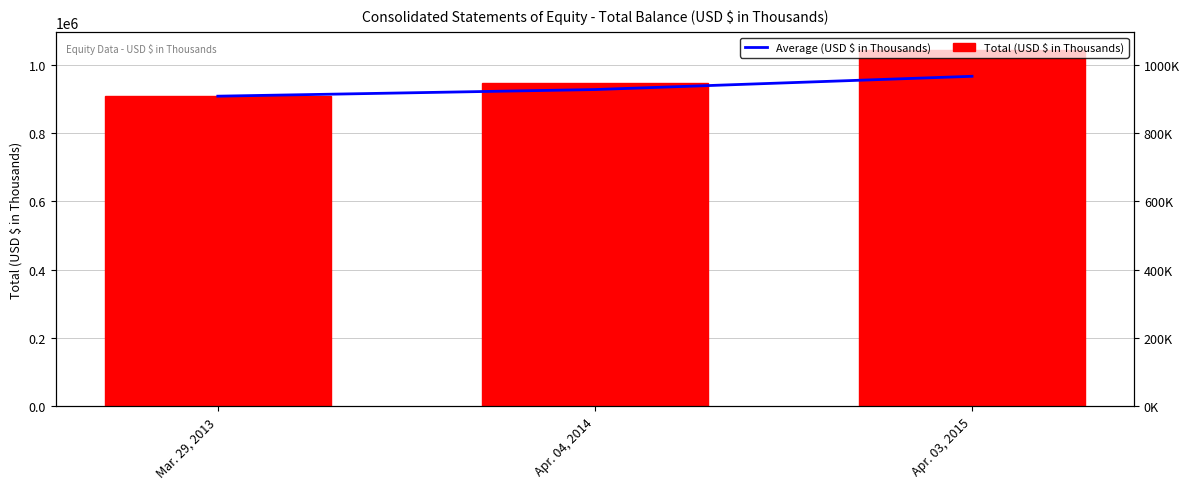

Rank the series by their average value, from lowest to highest.

Average (USD $ in Thousands), Total (USD $ in Thousands)